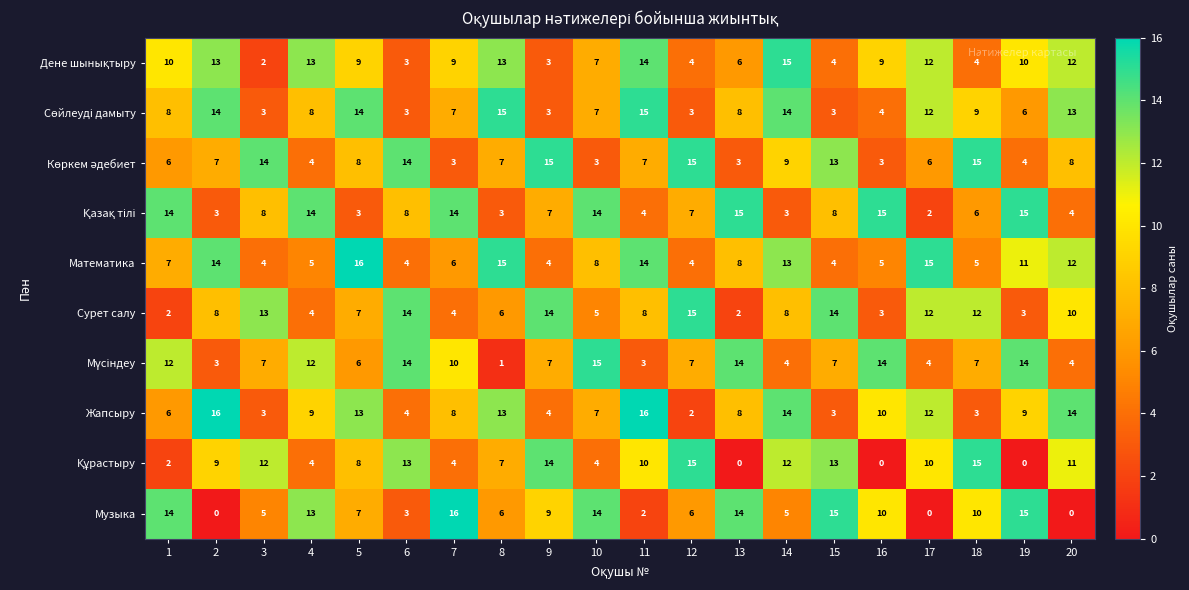

What value does the Математика series have at 2?

14